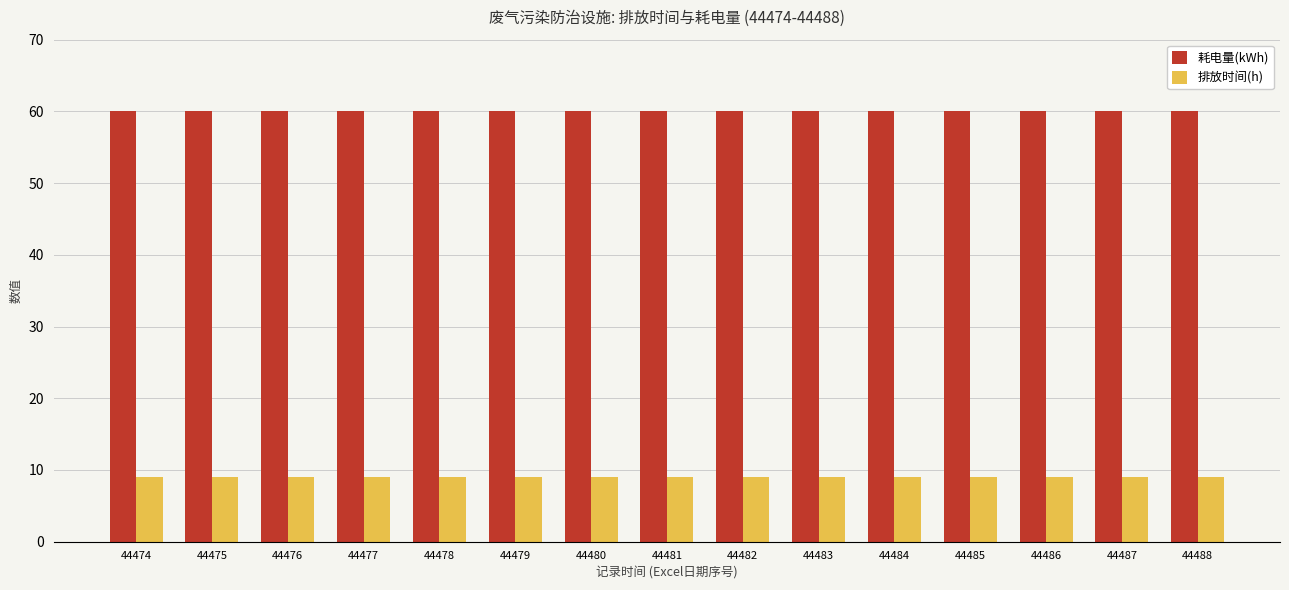

What is the value of the 耗电量(kWh) bar at the 15th from the left?

60